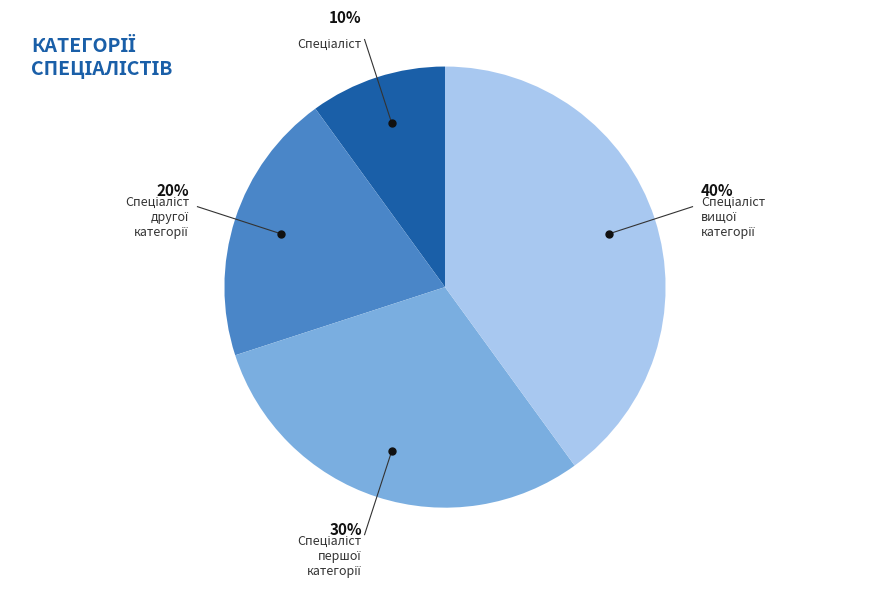

How many segments does this pie chart have?

4